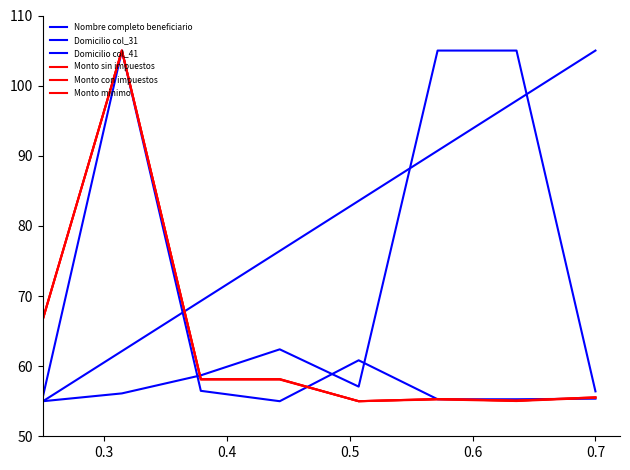

Is this an area chart (filled region under the line)?

No